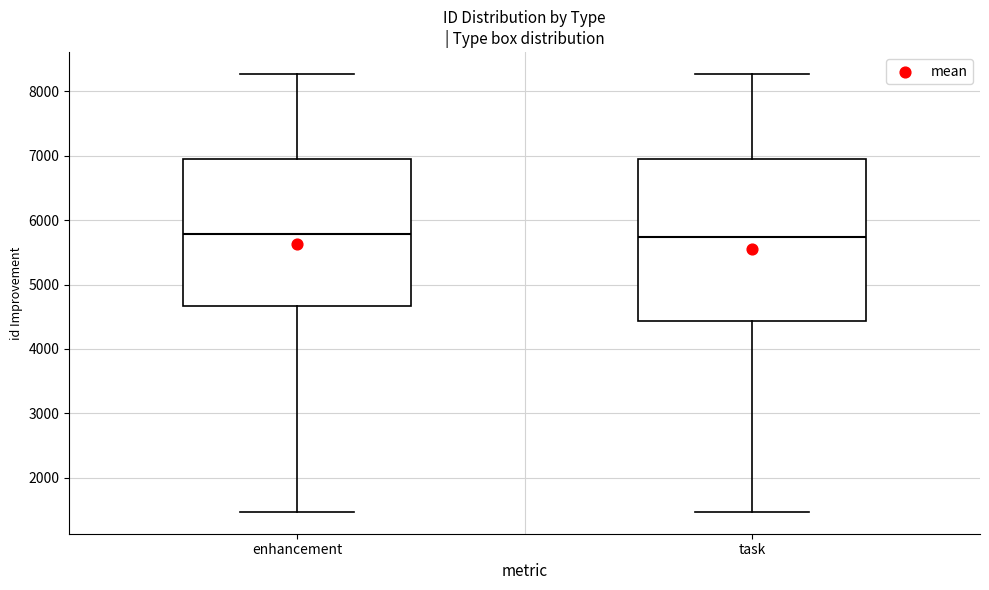

Reading left to right, transcribe this box plot: for each box, give where its median line is, the range the box spans, and where its two whiskers end, as read against the y-axis. The values are not printed on the chart, so give them approximately, as read against the axis.

enhancement: median 5800, box 4700 to 6900, whiskers 1500 to 8300
task: median 5700, box 4400 to 6900, whiskers 1500 to 8300